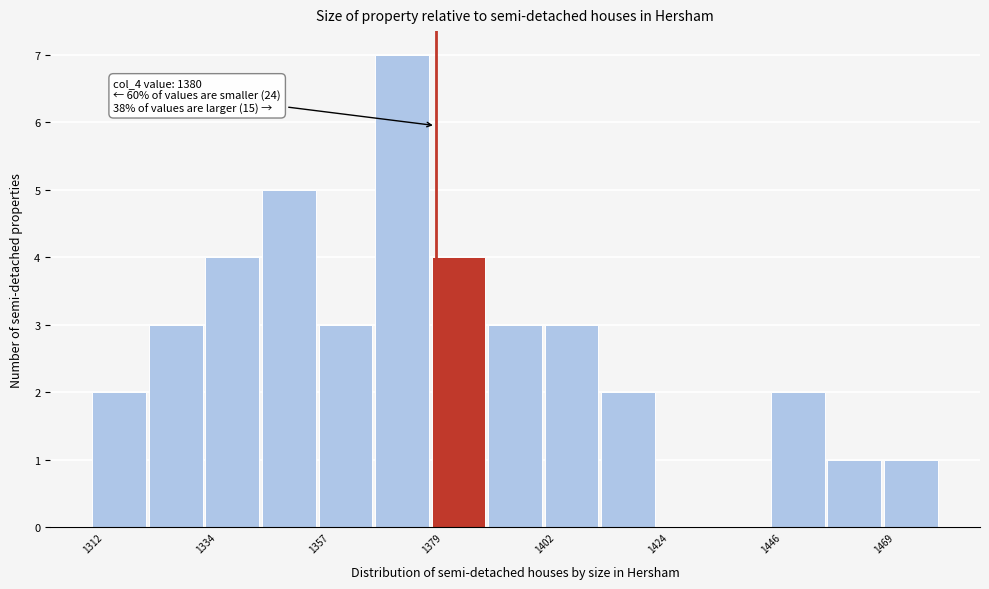

Around what value on the x-axis is the tallest bar? Give the approximate position of its centre, as read against the axis.

1375